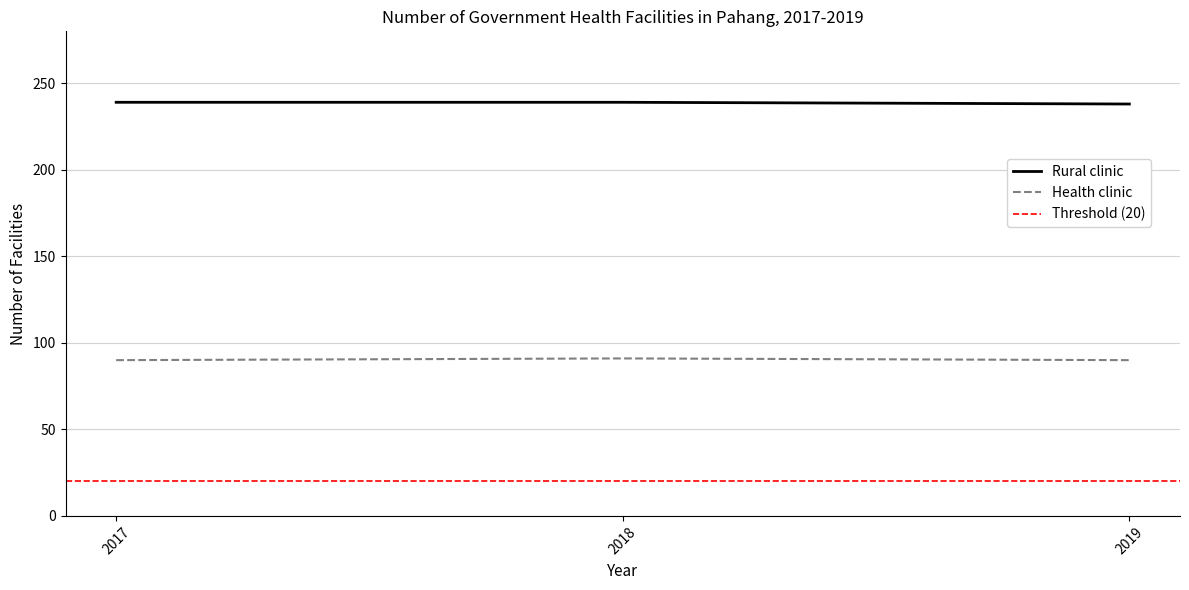

How many lines are shown in the chart?

2